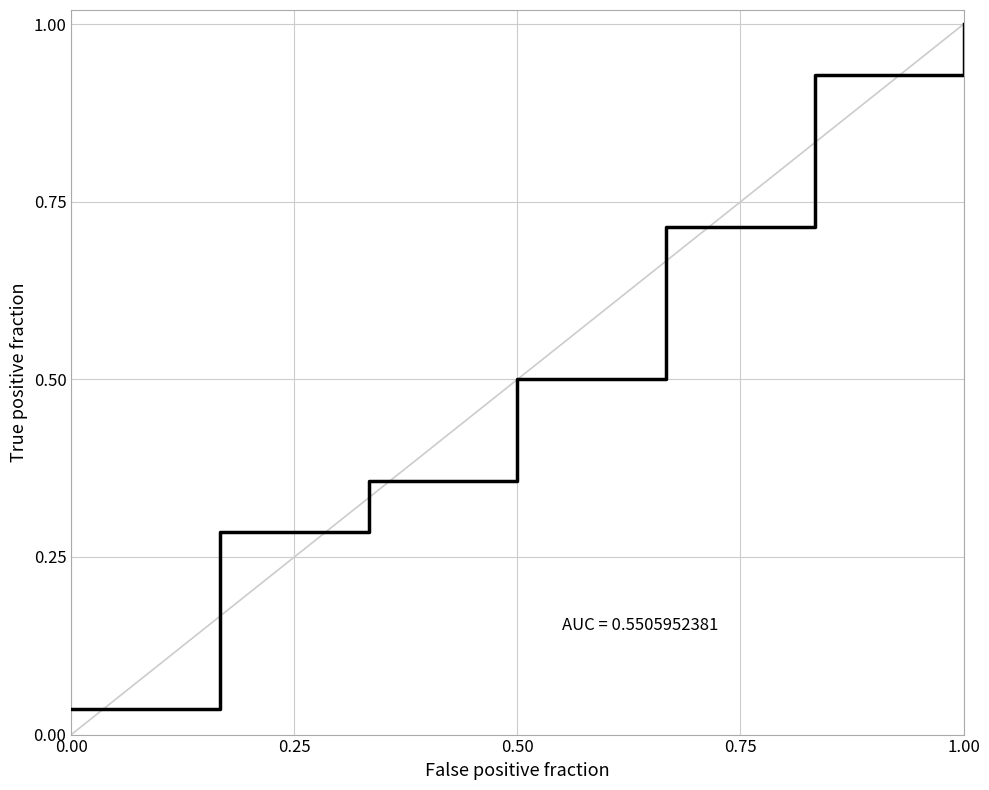

True or false: the data has more than 0 interior local peaks.

False